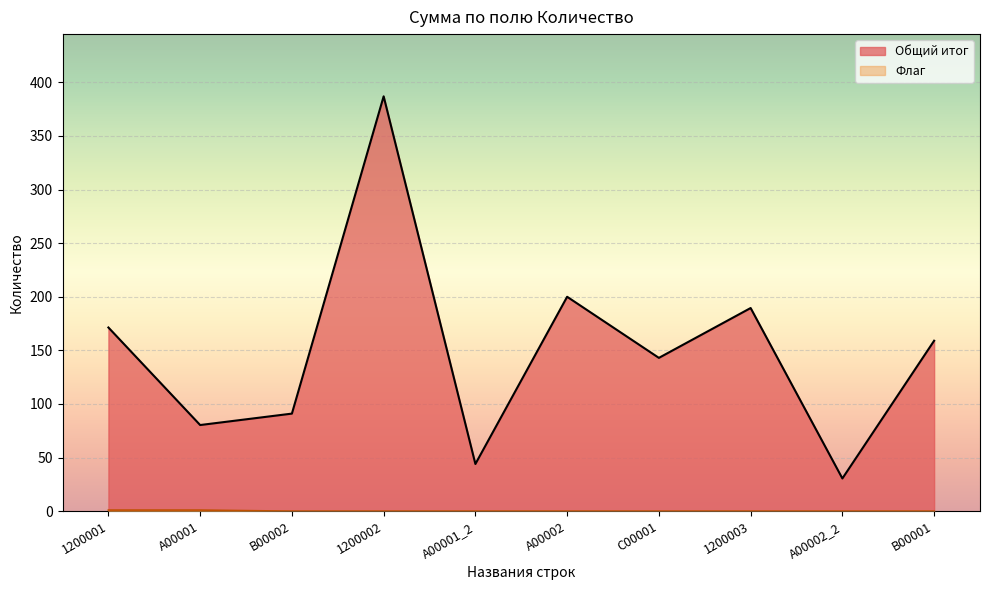

What is the highest value of the Общий итог series?

387.0